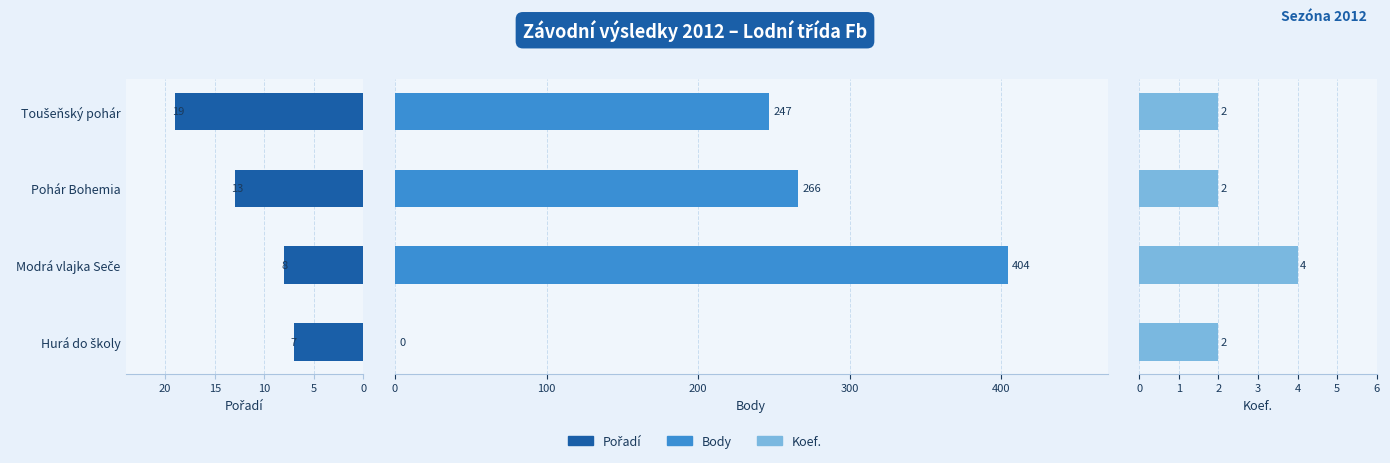

Which series has the widest spread of values?

Body